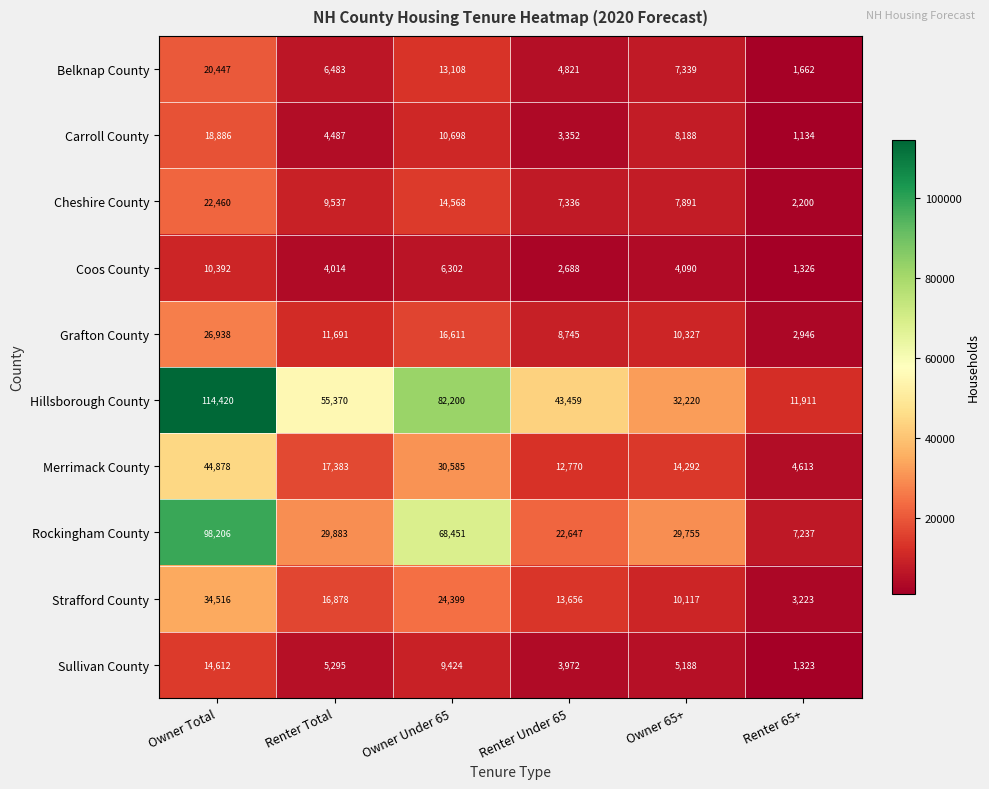

What is the smallest value displayed?

1134